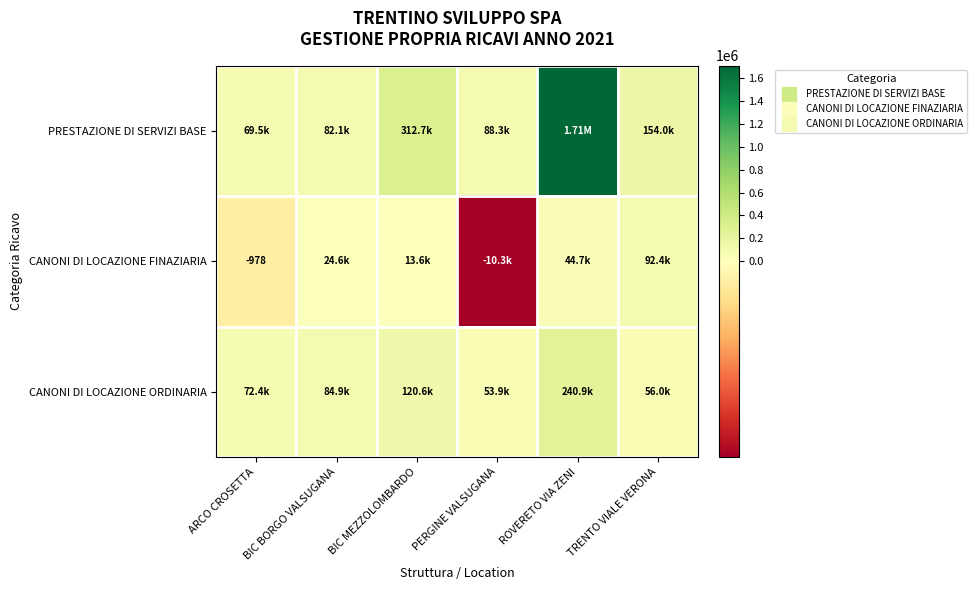

Which label corresponds to the largest value in the chart?

ROVERETO VIA ZENI